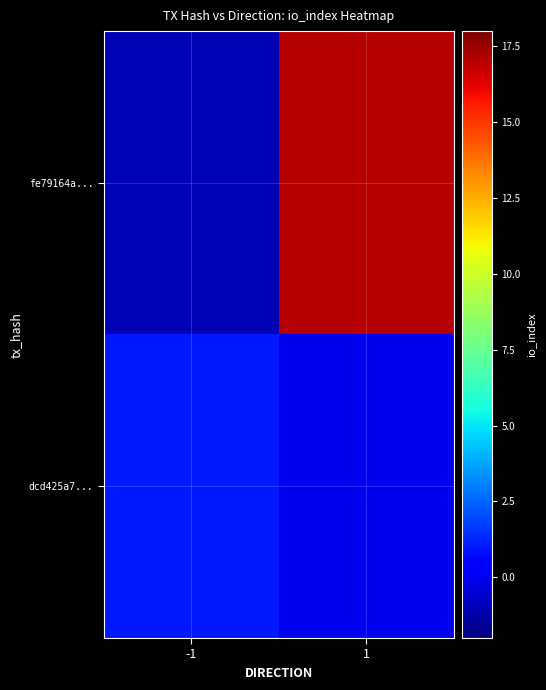

Reading left to right, transcribe all the data shown in this chart.

fe79164a...: -1=-1	1=17
dcd425a7...: -1=1	1=0